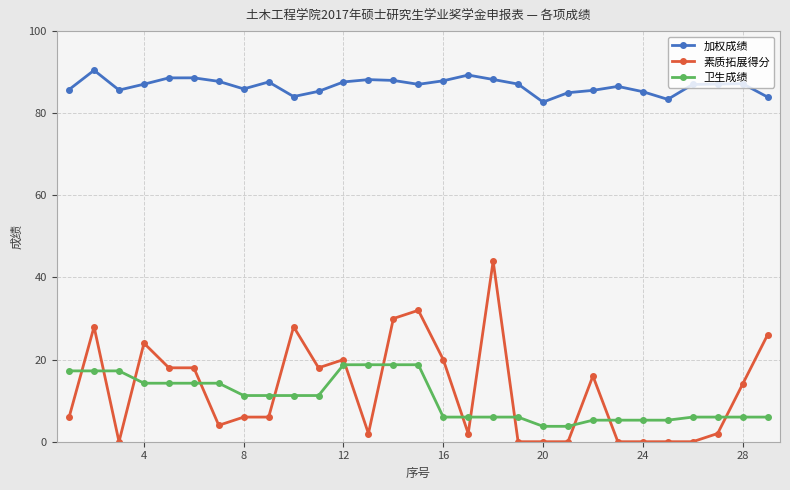

What is the average value of the 卫生成绩 series?

10.5